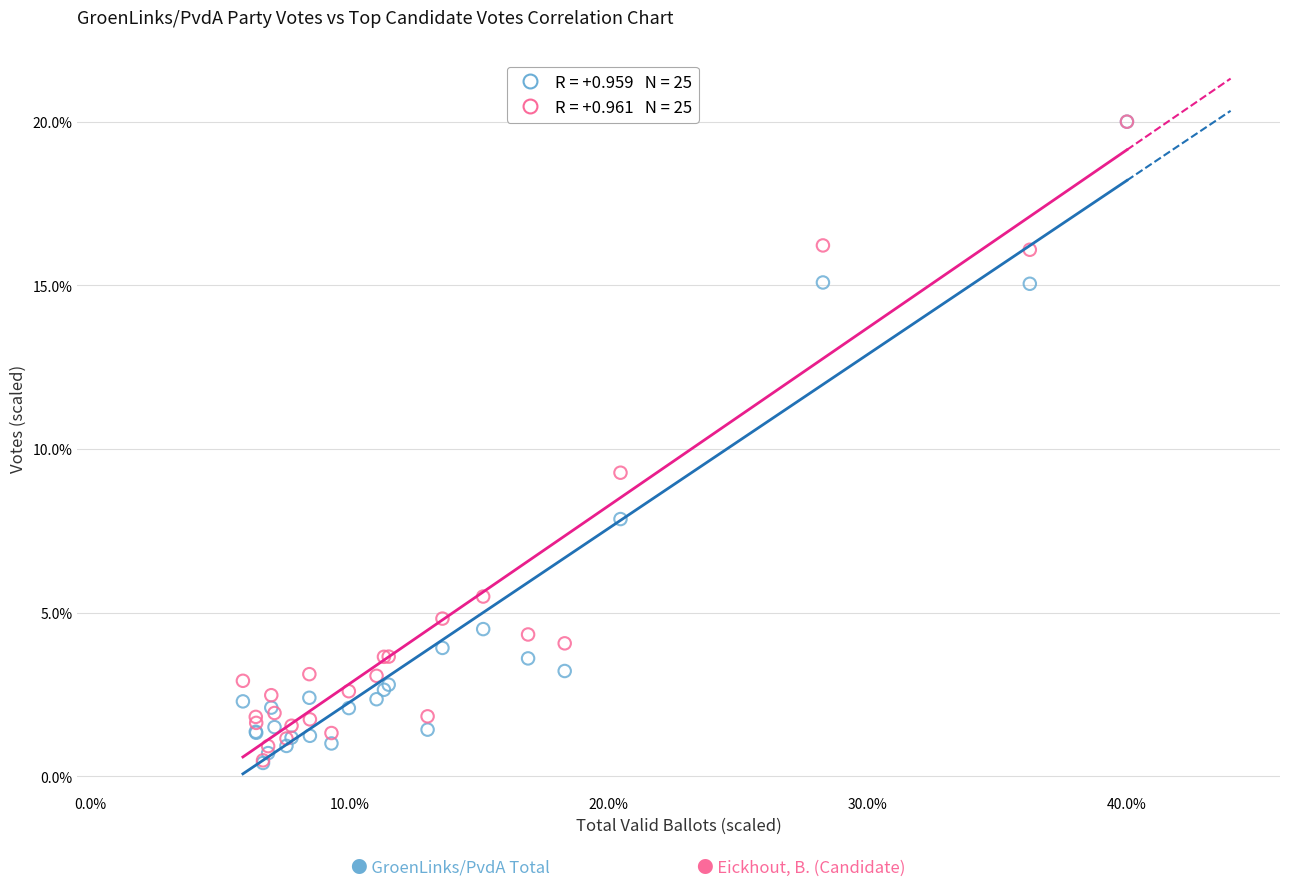

Across all series, what Y value is closest to 10?

9.3